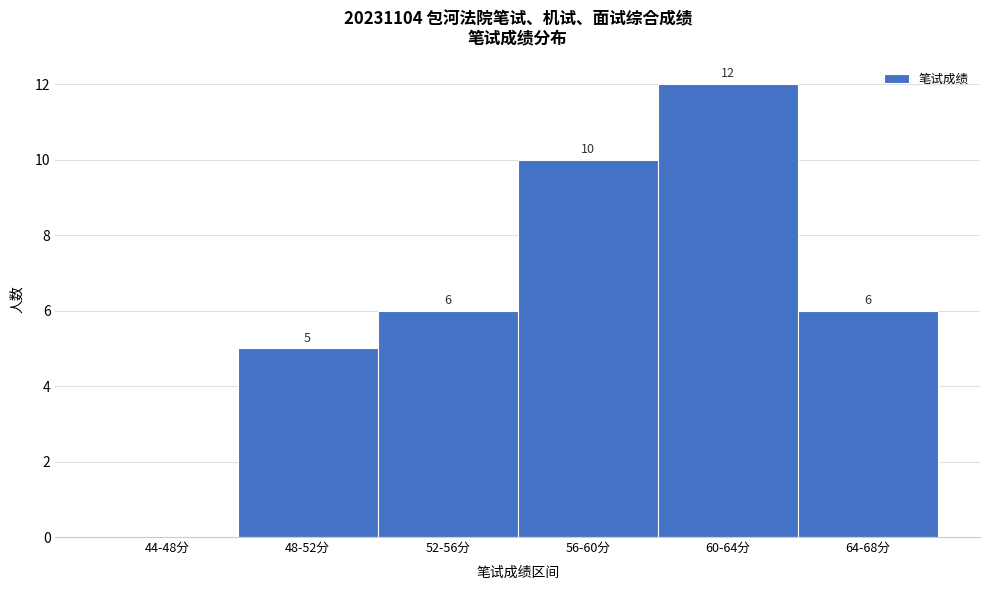

Reading right to left, list all the values displayed in this chart.

64-68分=6	60-64分=12	56-60分=10	52-56分=6	48-52分=5	44-48分=0